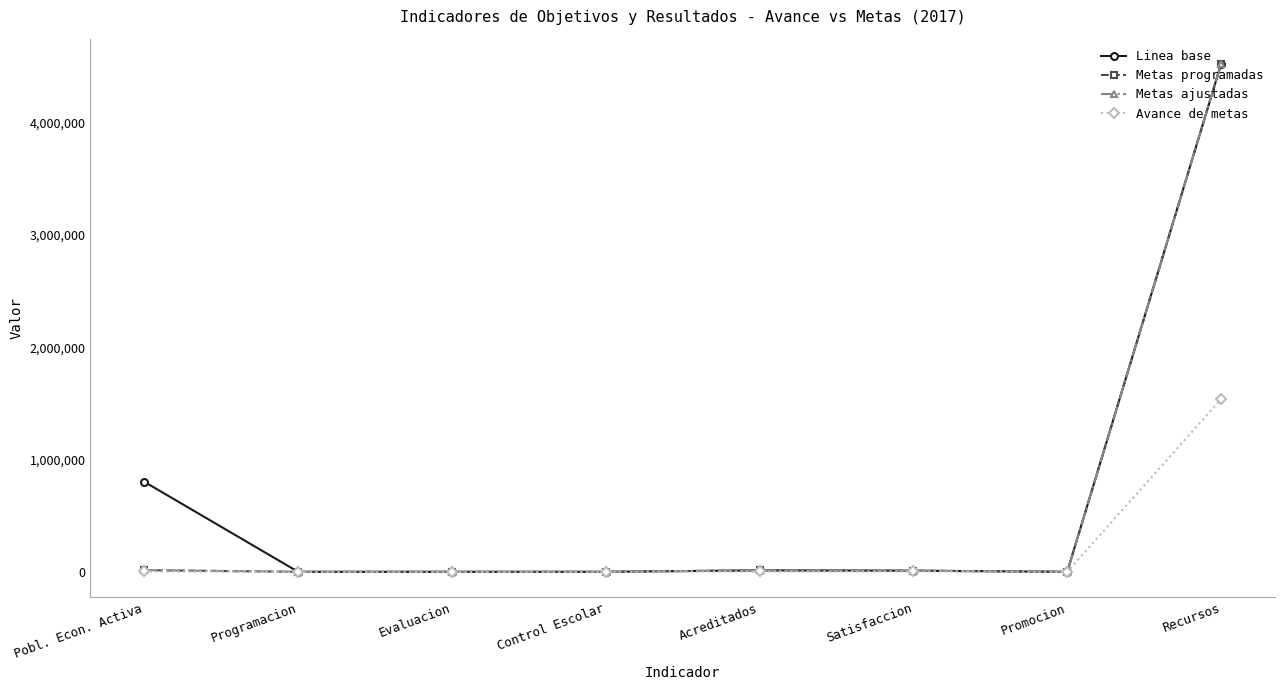

True or false: Avance de metas and Linea base intersect in this chart.

False